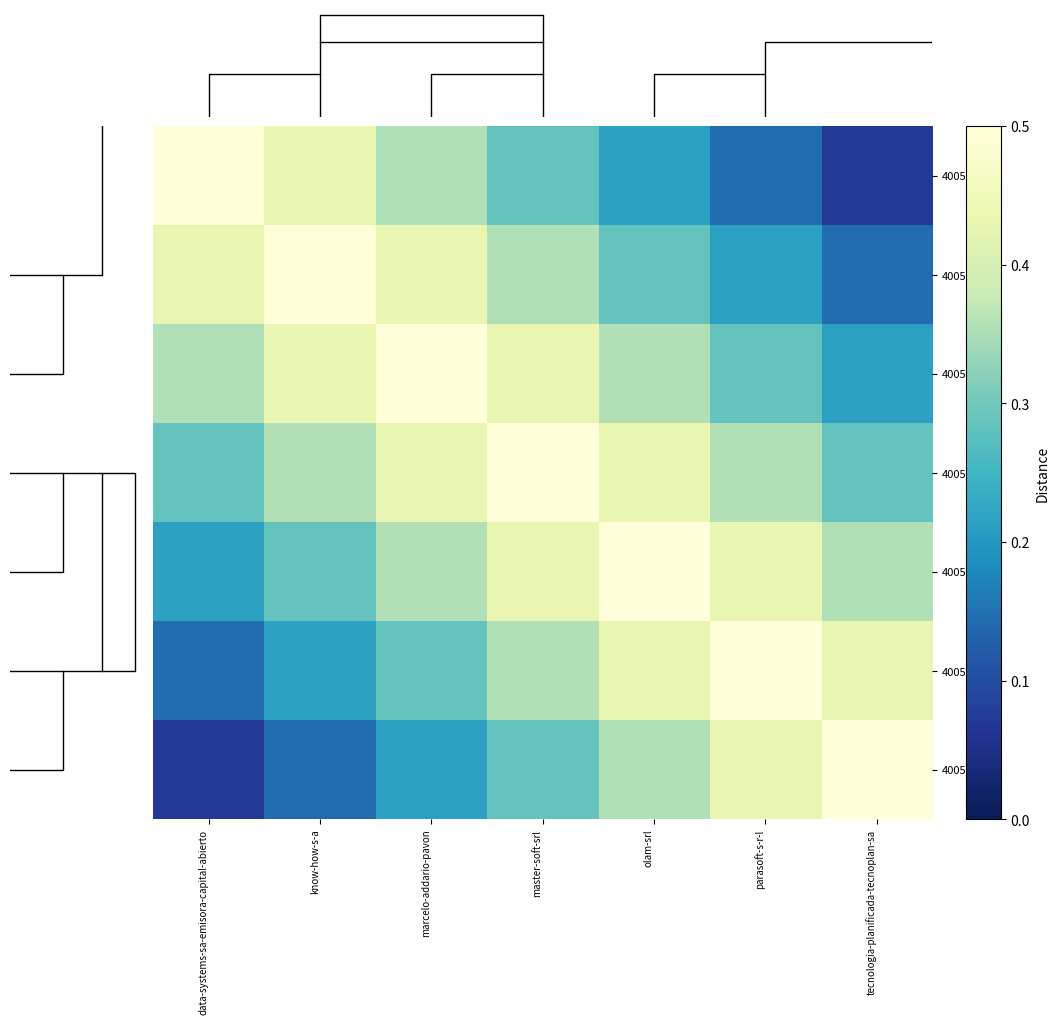

Rank the series at parasoft-s-r-l from lowest to highest value.

400521, 400527, 400526, 400524, 400522, 400525, 400523